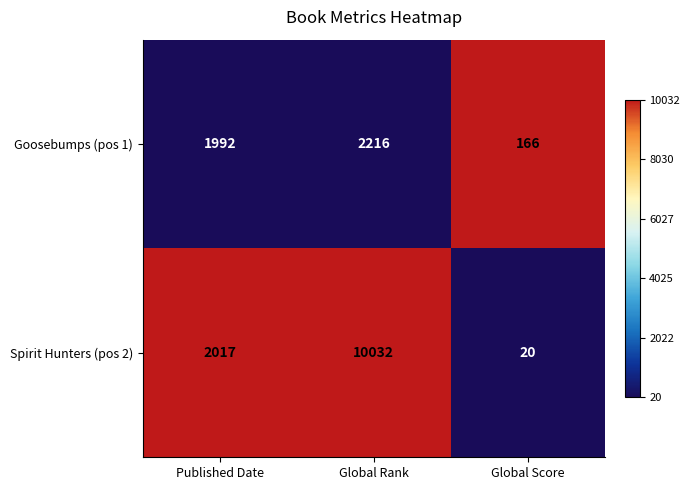

At which category is the sum across all series the highest?

Global Rank